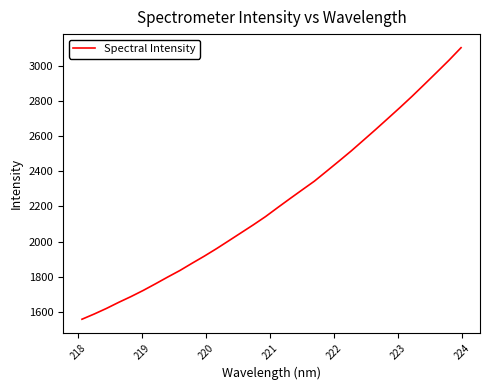

What is the average value?

2225.4